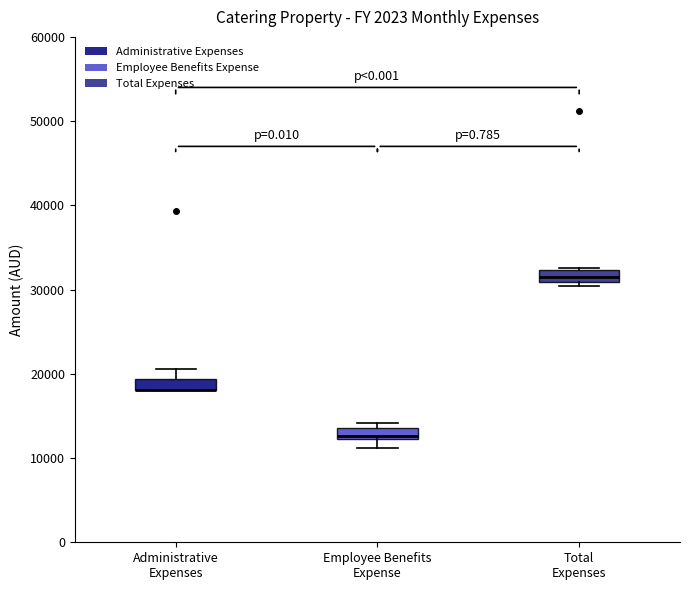

Where does the lower whisker of the box for Employee Benefits Expense end on the y-axis? The values are not printed on the chart, so give them approximately, as read against the axis.

11000